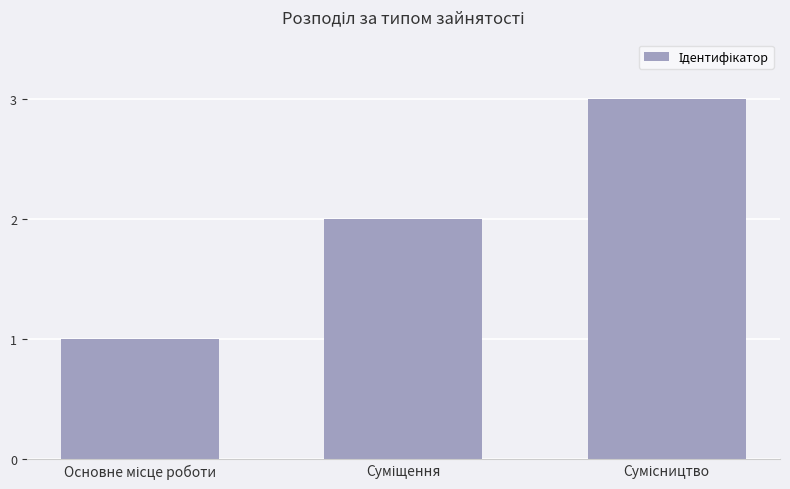

What is the greatest value displayed?

3